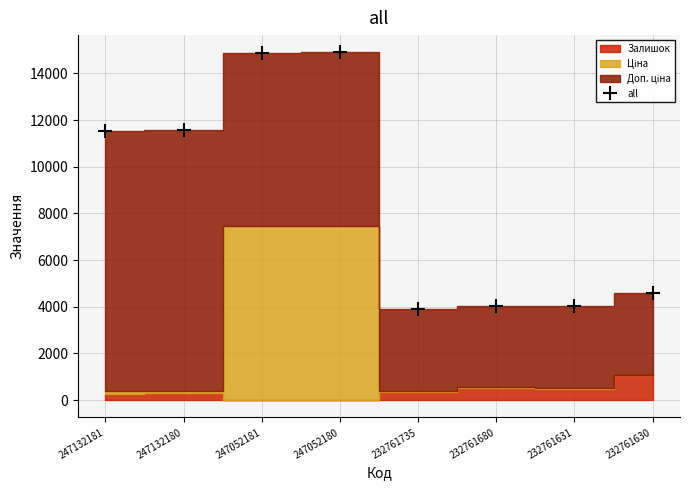

What is the ratio of the value at 232761630 to the value at 247052181?

0.3